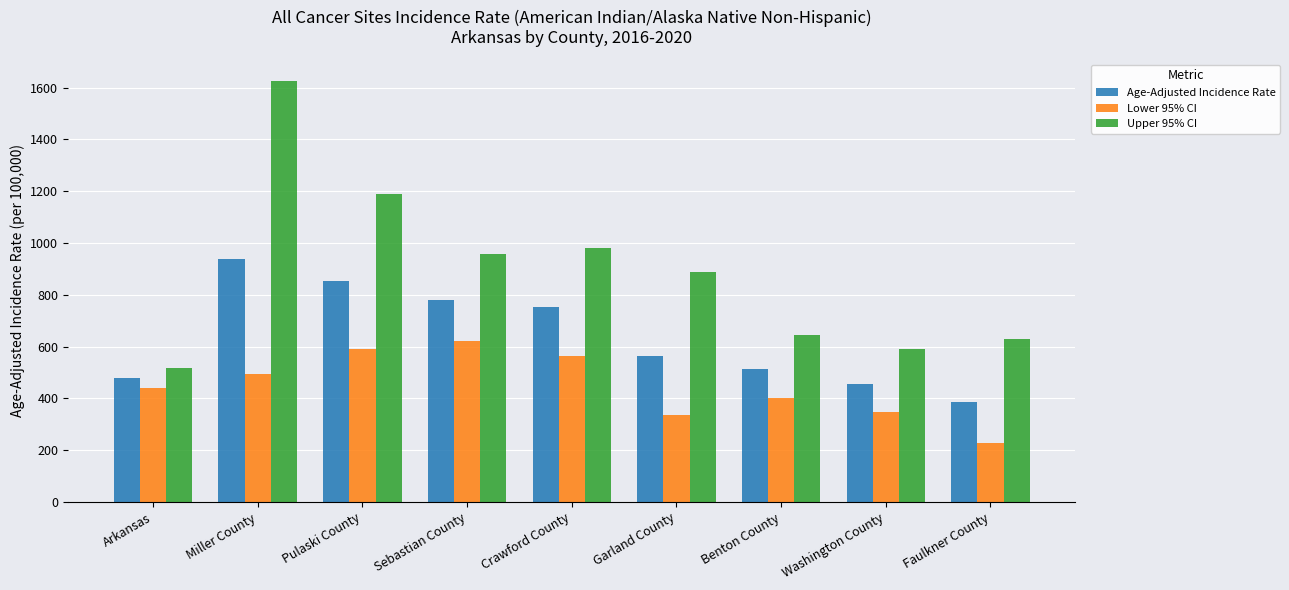

What is the spread (max minus min) of values at Benton County?

243.3